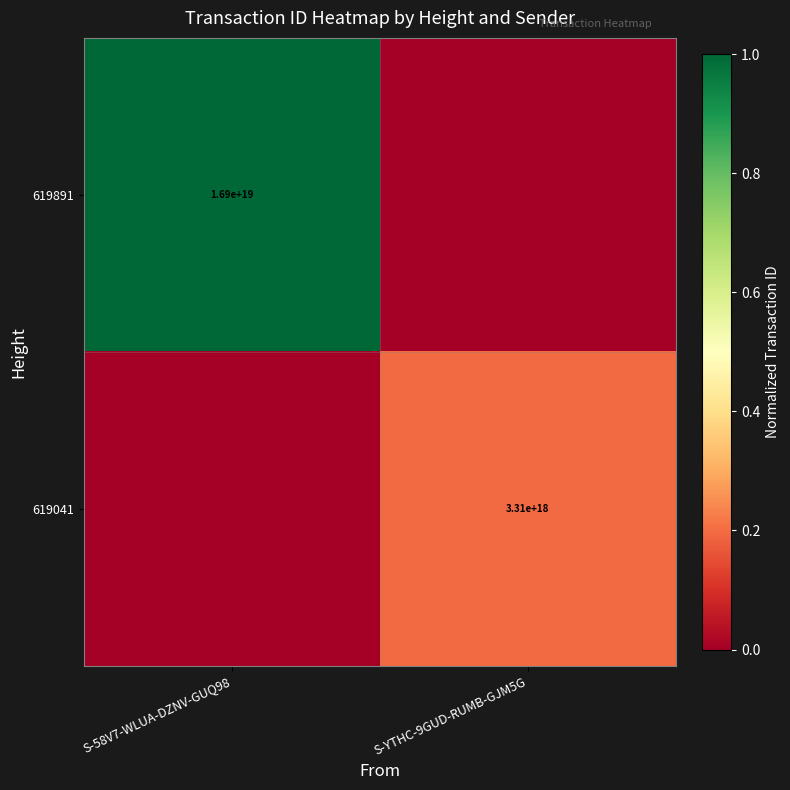

Is the value of 619891 at S-58V7-WLUA-DZNV-GUQ98 greater than the value of 619041 at S-YTHC-9GUD-RUMB-GJM5G?

Yes